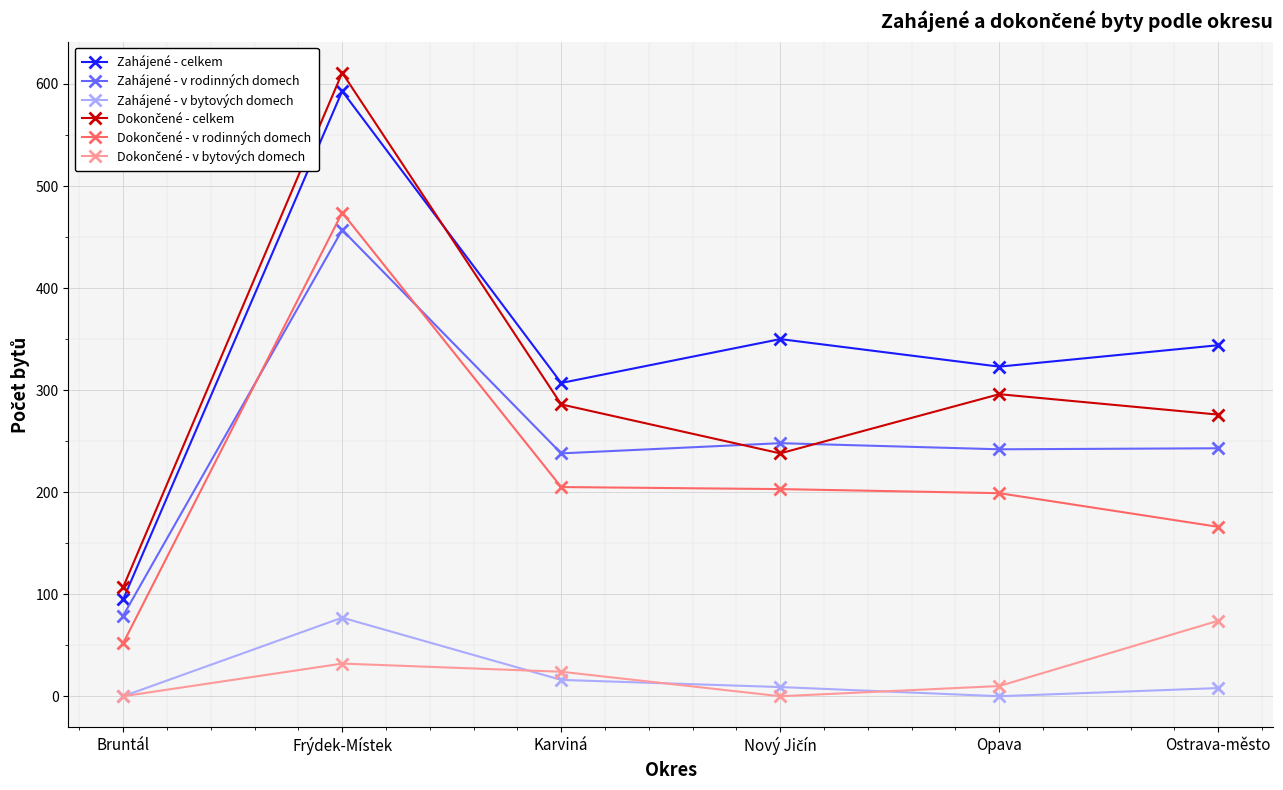

True or false: Zahájené - v bytových domech and Zahájené - celkem cross at least once.

False